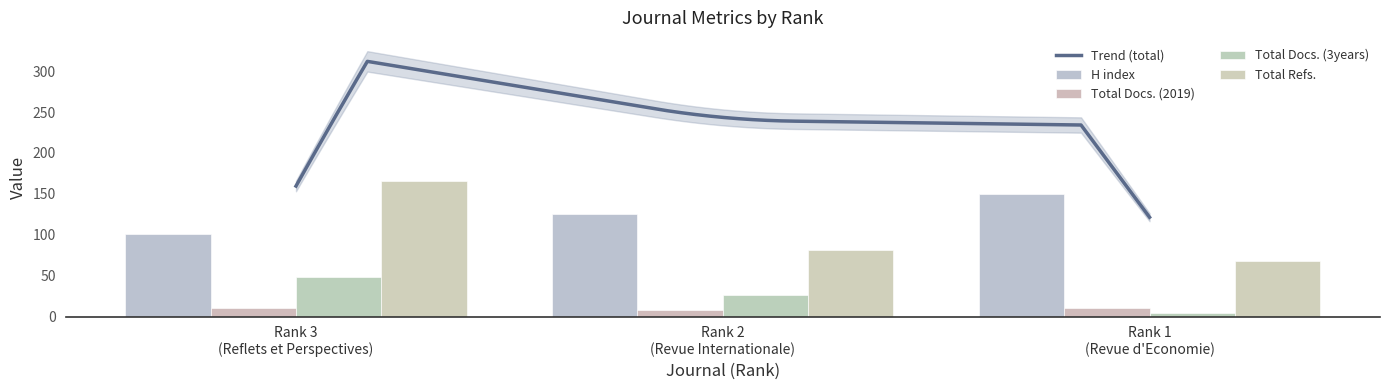

What is the difference between the maximum and minimum values in the Total Docs. (2019) series?

3